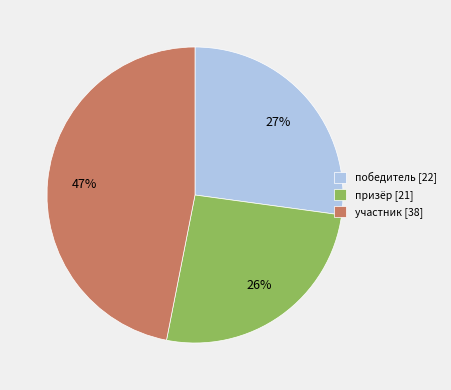

To the nearest percent, what is the average slice percentage?

33%